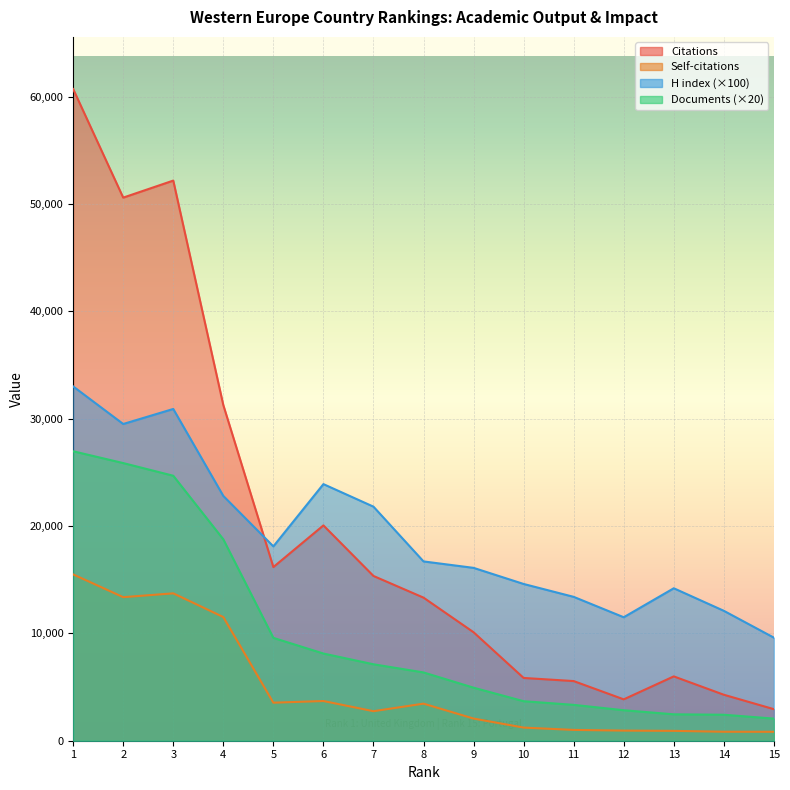

What is the sum of all H index values?

288200